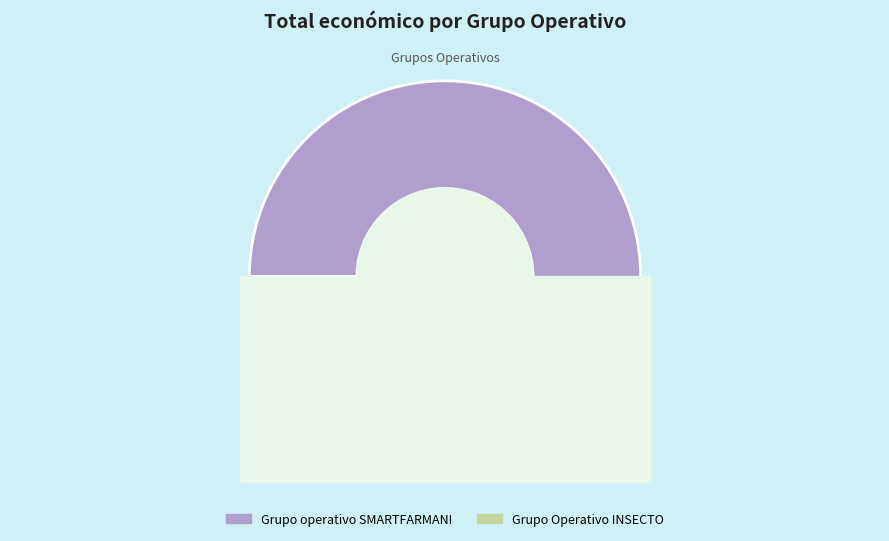

What is the largest slice in the pie chart?

Grupo operativo SMARTFARMANI